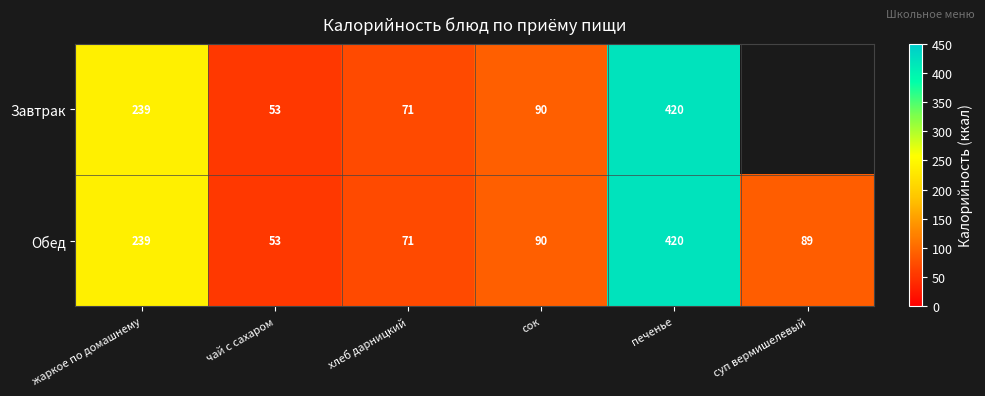

What is the sum of the Завтрак values at жаркое по домашнему and хлеб дарницкий?

310